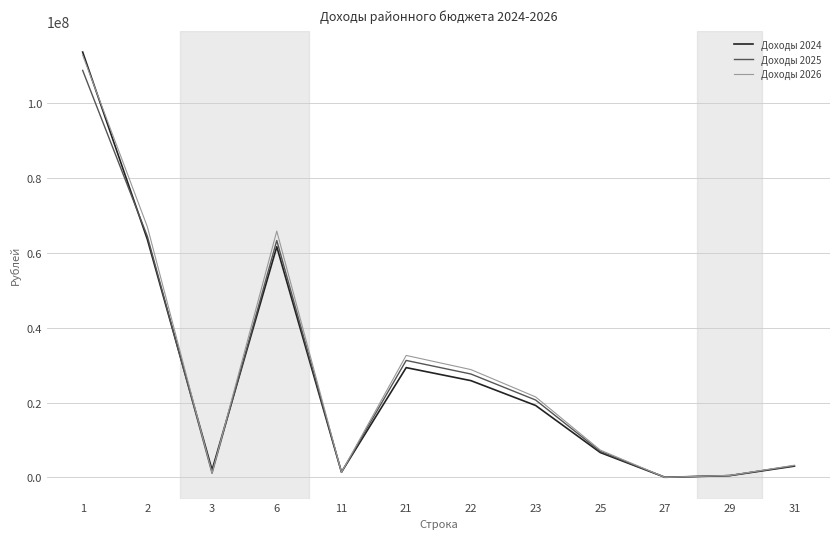

Where is Доходы 2024 nearest to the value 56842783?

6